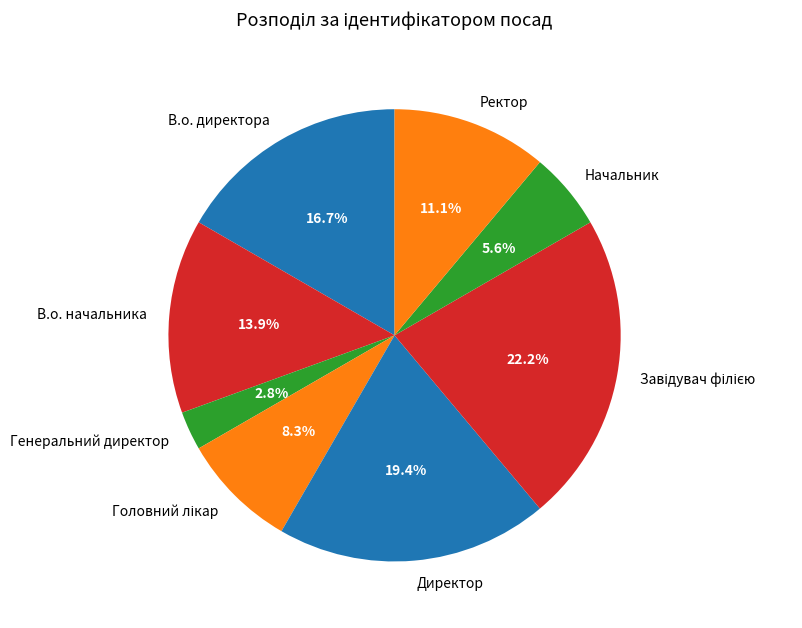

What percentage is NOT represented by Начальник?

94.4%